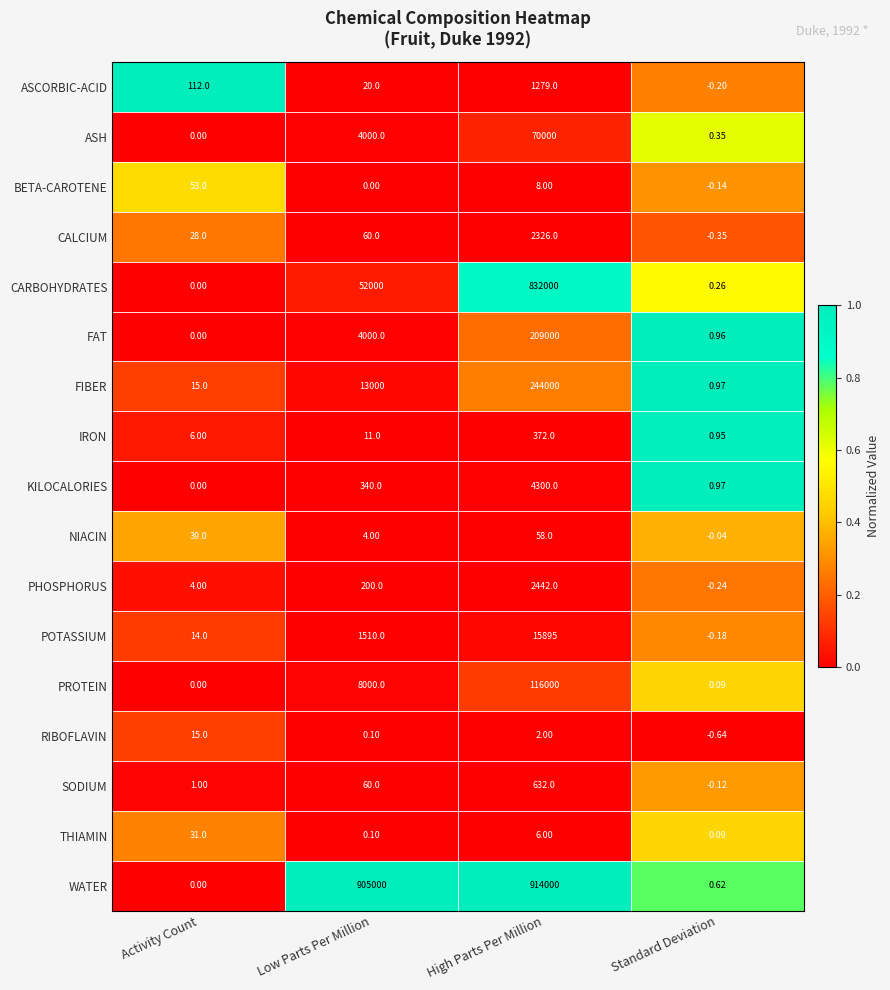

Where is RIBOFLAVIN nearest to the value 7?

High Parts Per Million